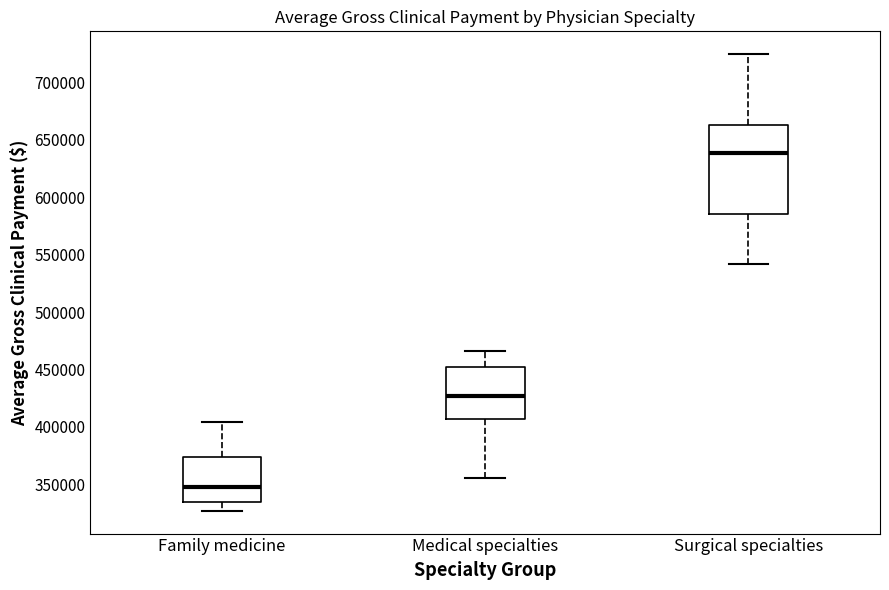

Reading left to right, read every box against the y-axis: the position of its median line, the range the box covers, and the ends of its whiskers. The values are not printed on the chart, so give them approximately, as read against the axis.

Family medicine: median 350000, box 335000 to 375000, whiskers 325000 to 405000
Medical specialties: median 425000, box 405000 to 455000, whiskers 355000 to 465000
Surgical specialties: median 640000, box 585000 to 665000, whiskers 540000 to 725000